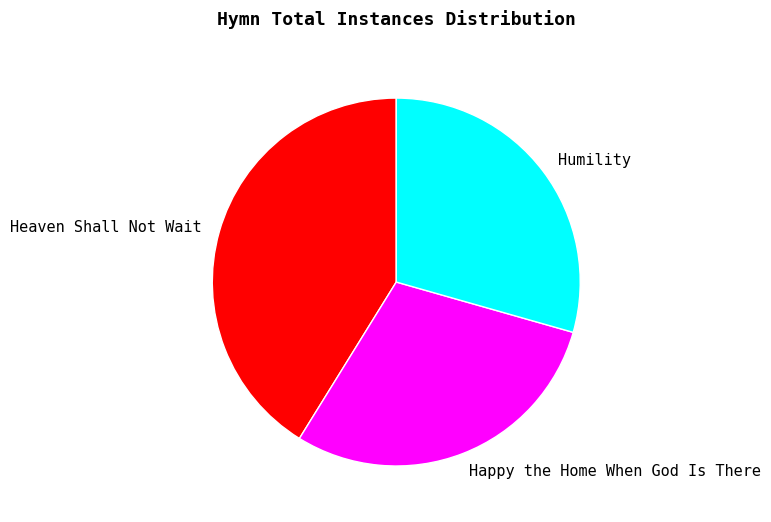

Is there any slice that represents more than half of the pie?

No